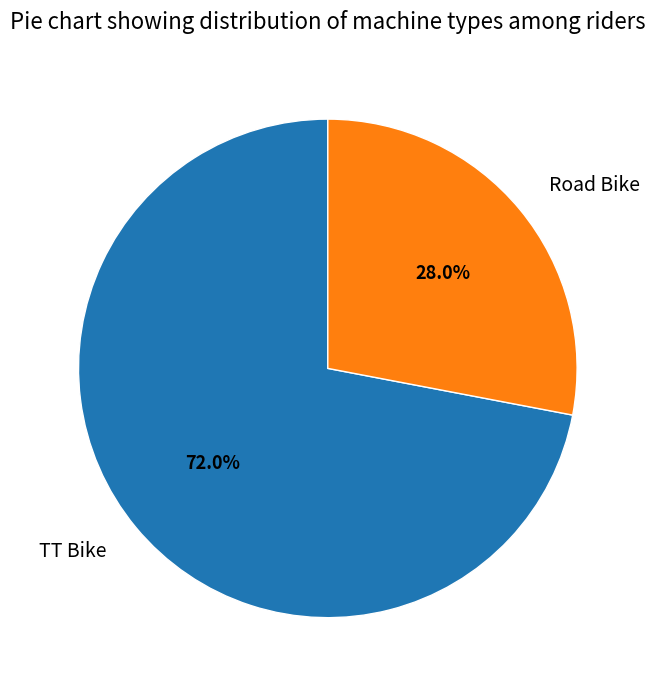

What percentage is NOT represented by TT Bike?

28.0%